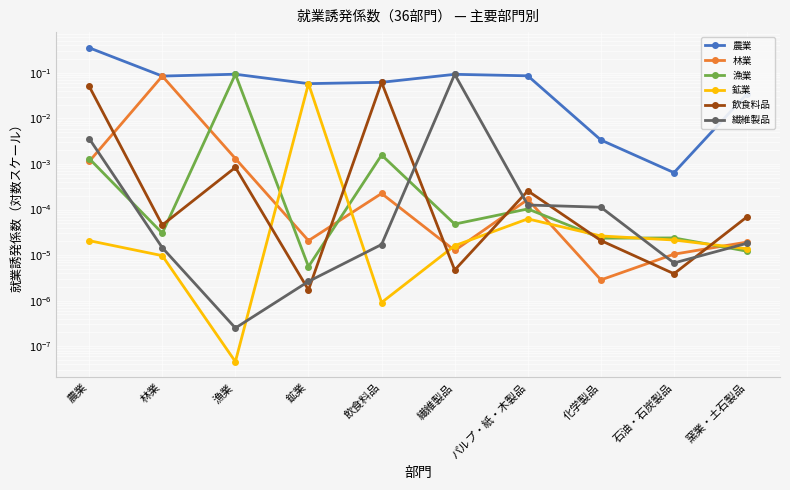

How many interior local peaks does the 漁業 series have?

4